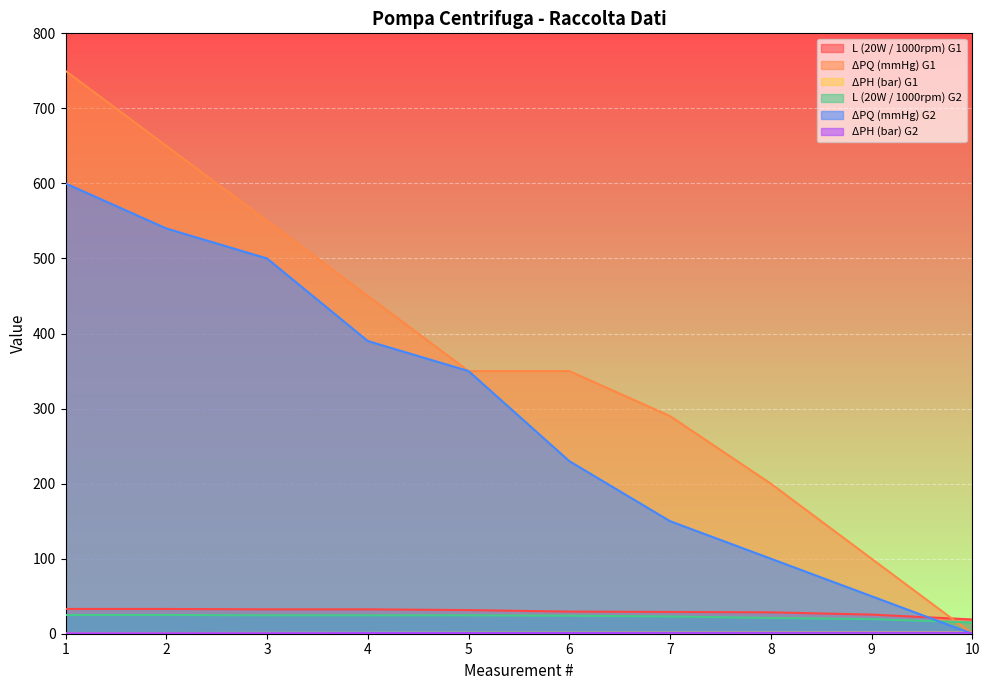

How many values in the L (20W / 1000rpm) G1 series are below 31?

5